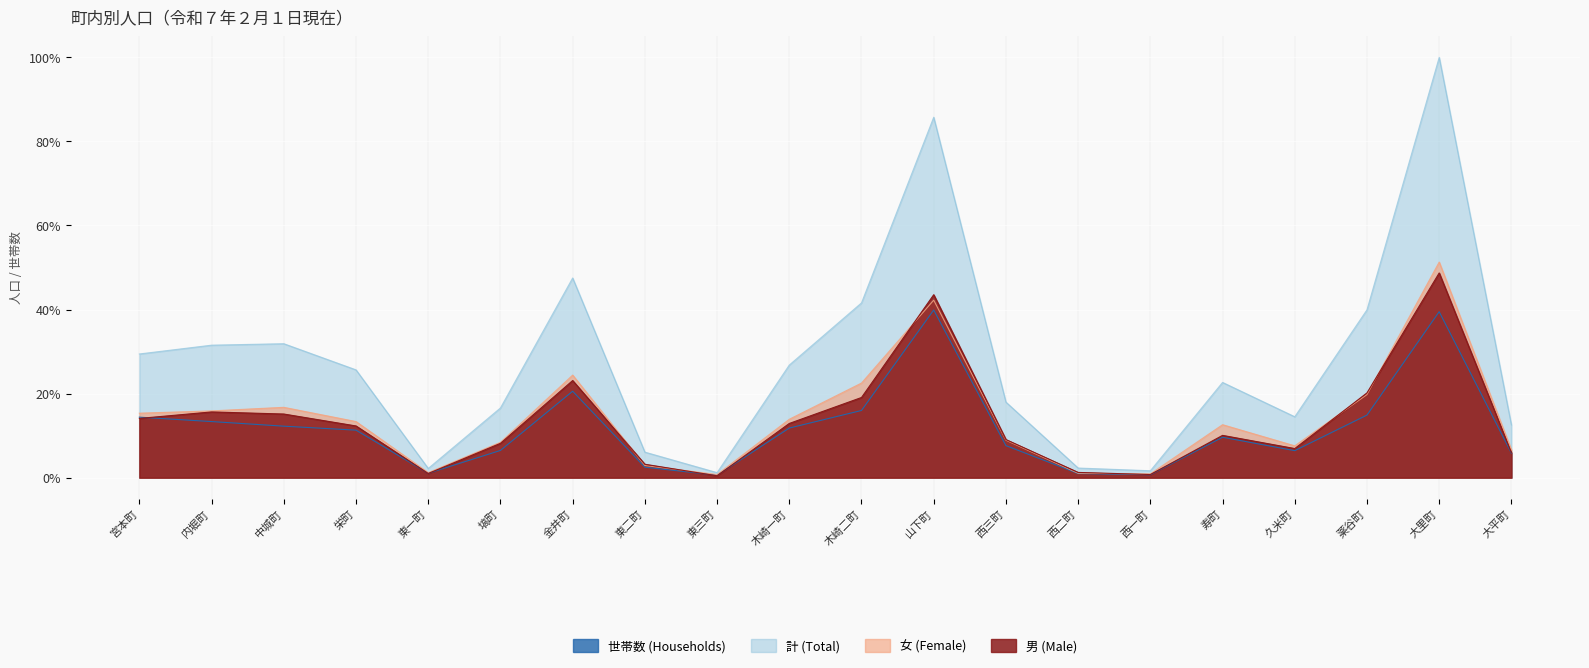

True or false: 計 (Total) and 男 (Male) intersect in this chart.

False